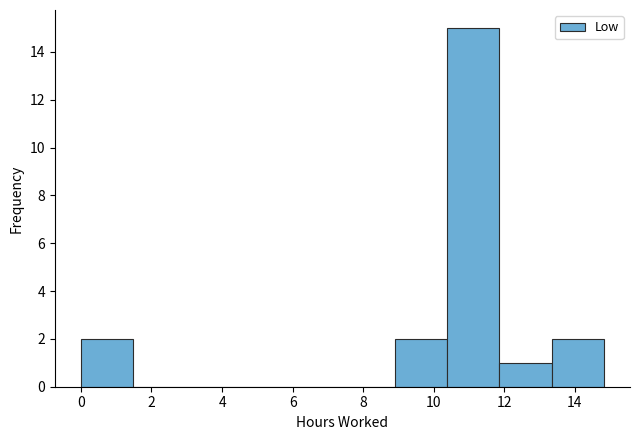

Which range on the x-axis has the tallest bar?

10.4 to 11.8